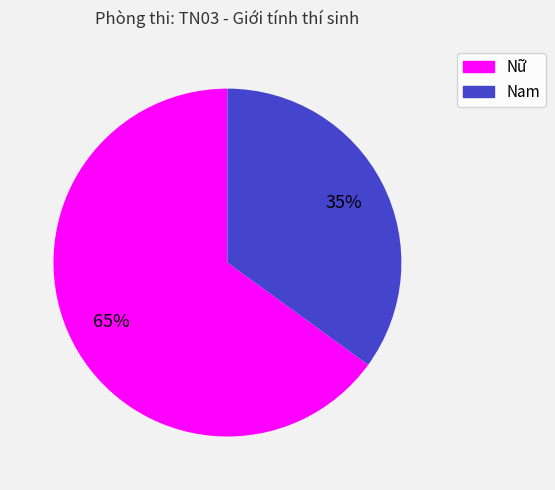

Count the number of slices in the pie.

2